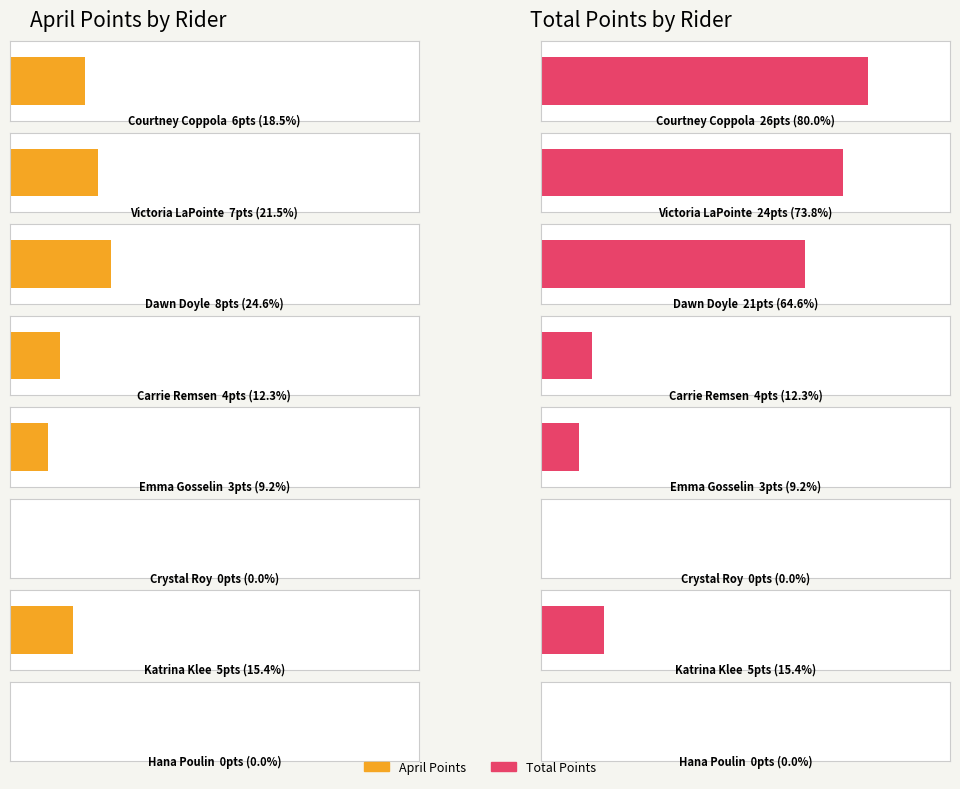

How many values in April are above zero?

6